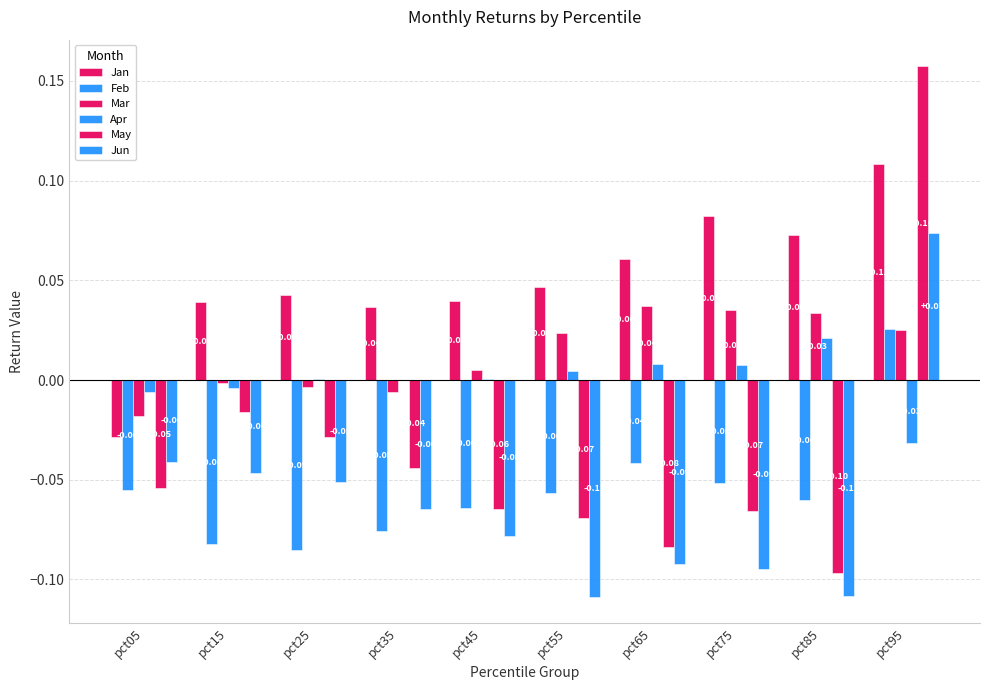

How many distinct data groups are displayed?

6